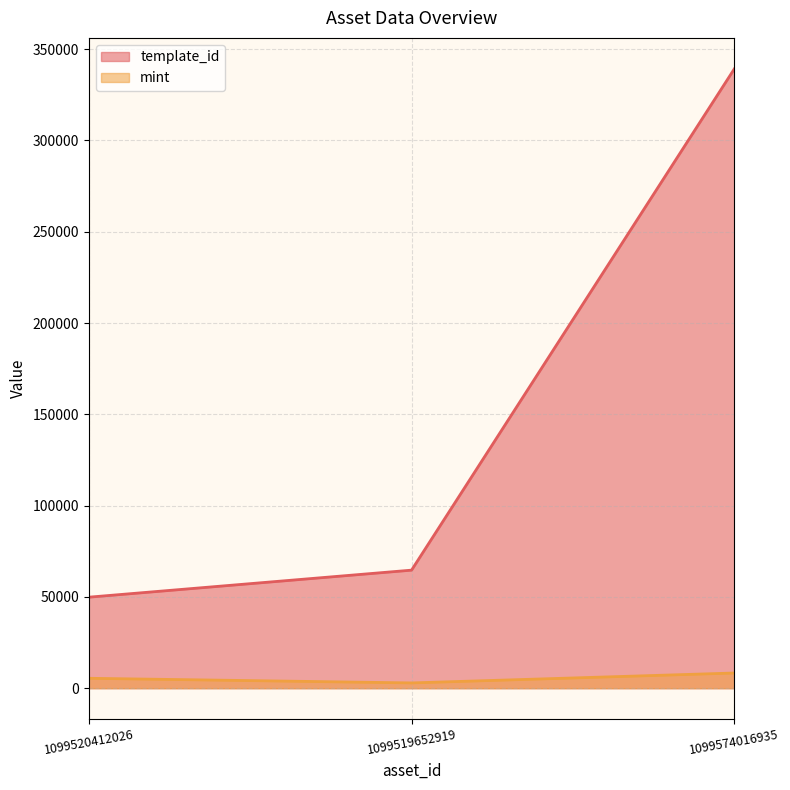

What is the average value of the mint series?

5543